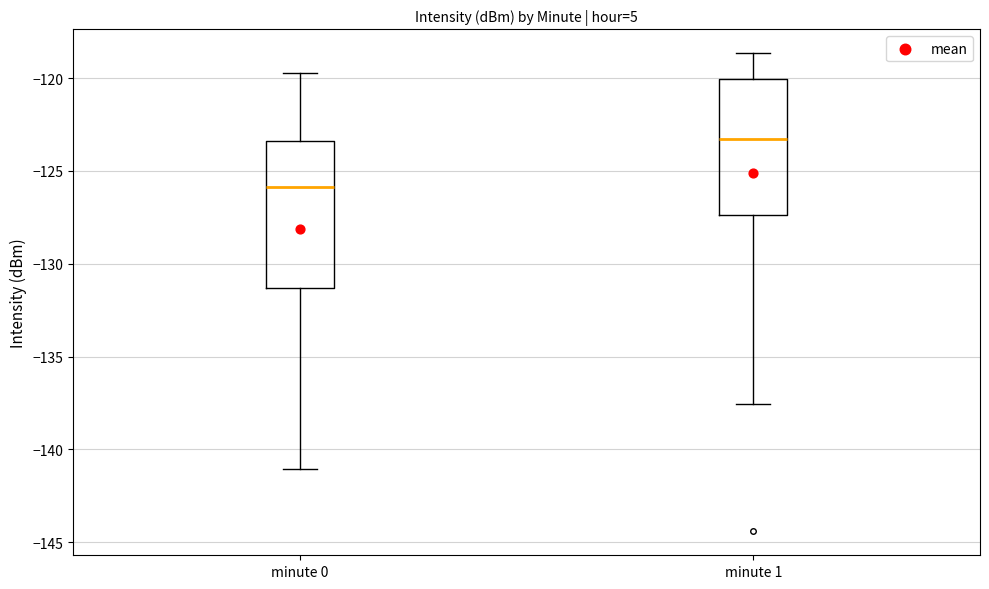

Reading left to right, read every box against the y-axis: the position of its median line, the range the box covers, and the ends of its whiskers. The values are not printed on the chart, so give them approximately, as read against the axis.

minute 0: median -126.0, box -131.5 to -123.5, whiskers -141.0 to -119.5
minute 1: median -123.5, box -127.5 to -120.0, whiskers -137.5 to -118.5